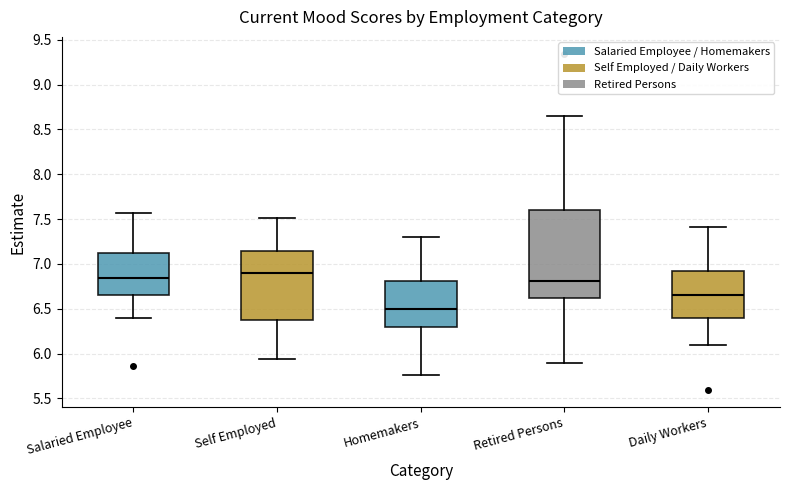

Reading left to right, read every box against the y-axis: the position of its median line, the range the box covers, and the ends of its whiskers. The values are not printed on the chart, so give them approximately, as read against the axis.

Salaried Employee: median 6.85, box 6.65 to 7.15, whiskers 6.40 to 7.55
Self Employed: median 6.90, box 6.40 to 7.15, whiskers 5.95 to 7.50
Homemakers: median 6.50, box 6.30 to 6.80, whiskers 5.75 to 7.30
Retired Persons: median 6.80, box 6.65 to 7.60, whiskers 5.90 to 8.65
Daily Workers: median 6.65, box 6.40 to 6.90, whiskers 6.10 to 7.40